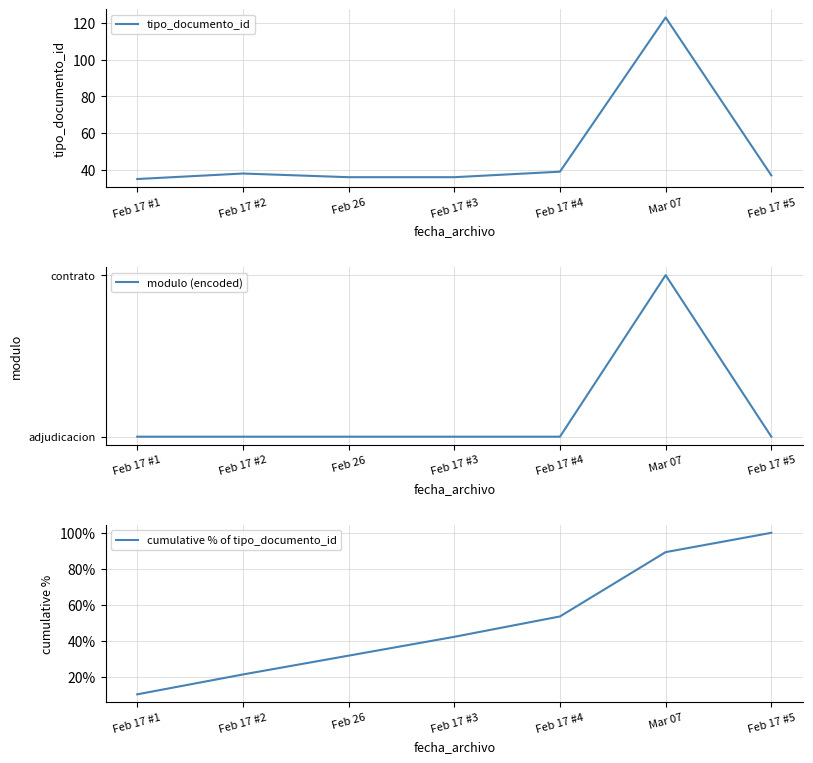

Which category has the lowest value in the tipo_documento_id series?

Feb 17 #1